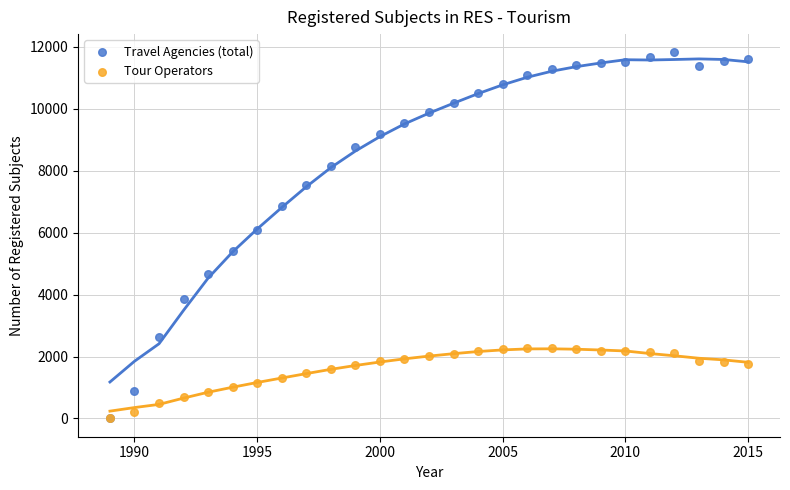

In the Travel Agencies (total) series, what Y value is closest to 5917?

6091